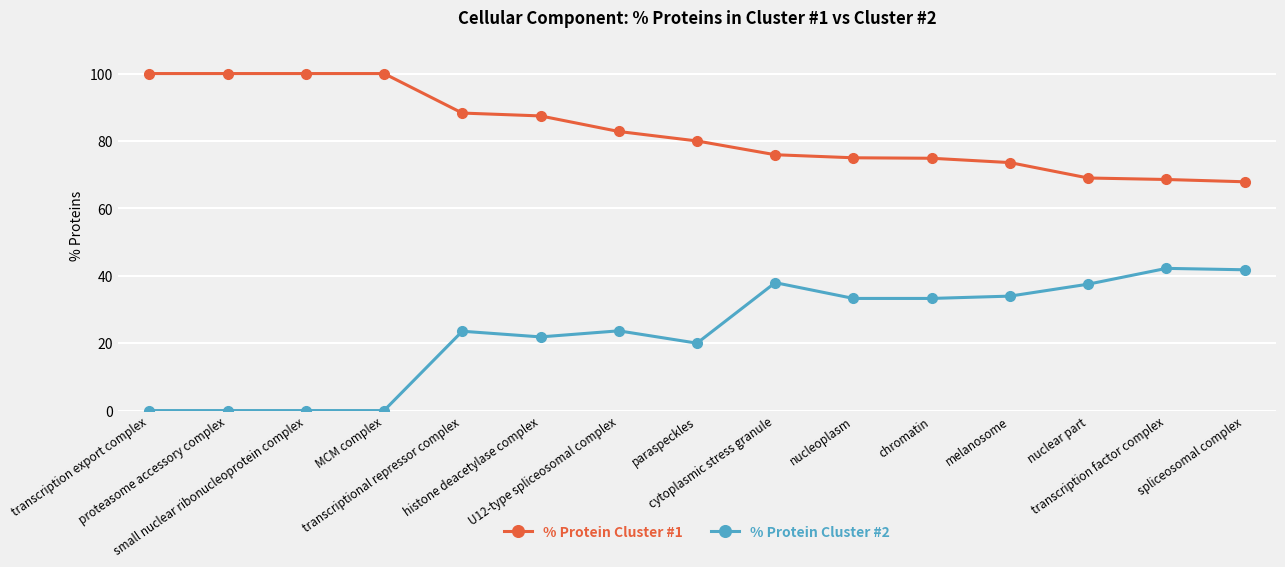

Where does the % Protein Cluster #1 series first go above 80?

transcription export complex